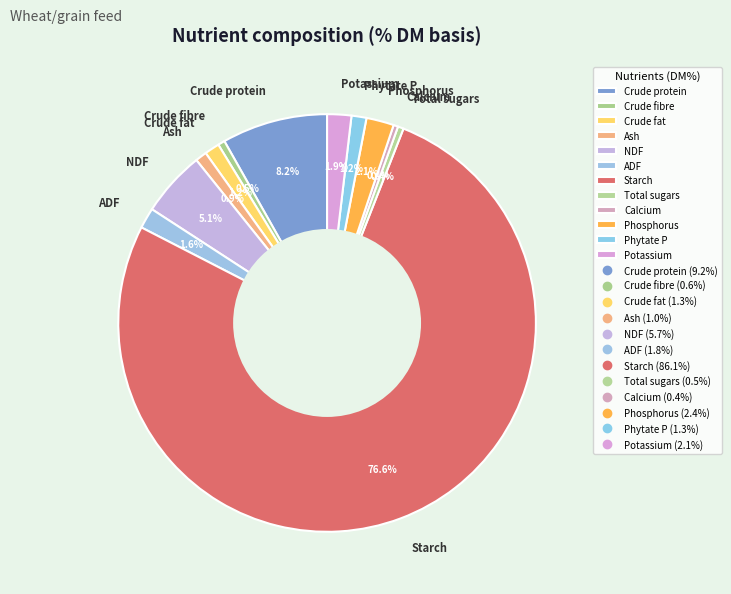

Which slice is the largest?

Starch